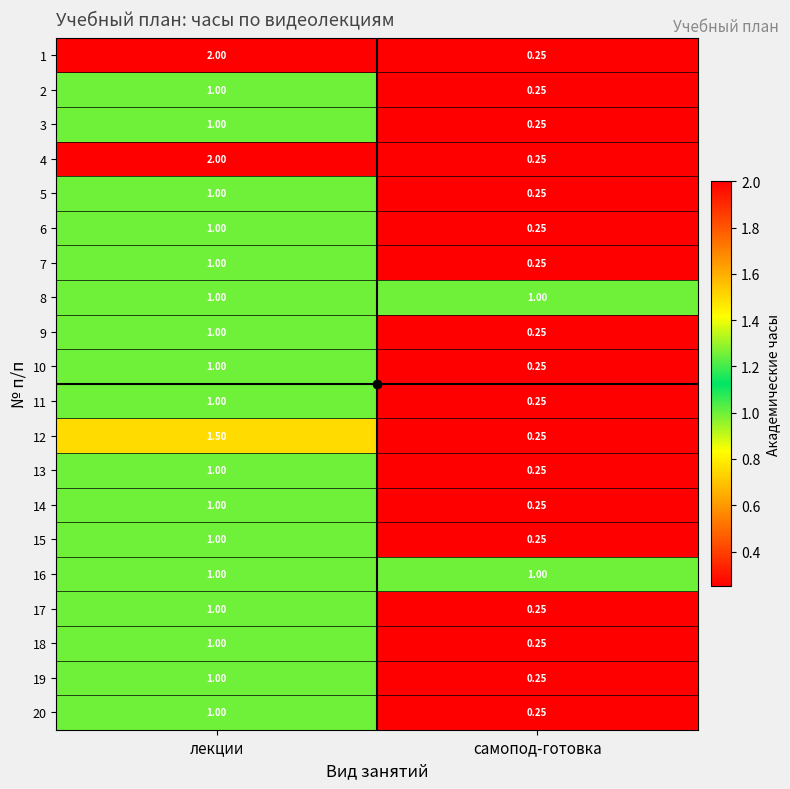

Rank the categories by 4 value from highest to lowest.

лекции, самопод-готовка